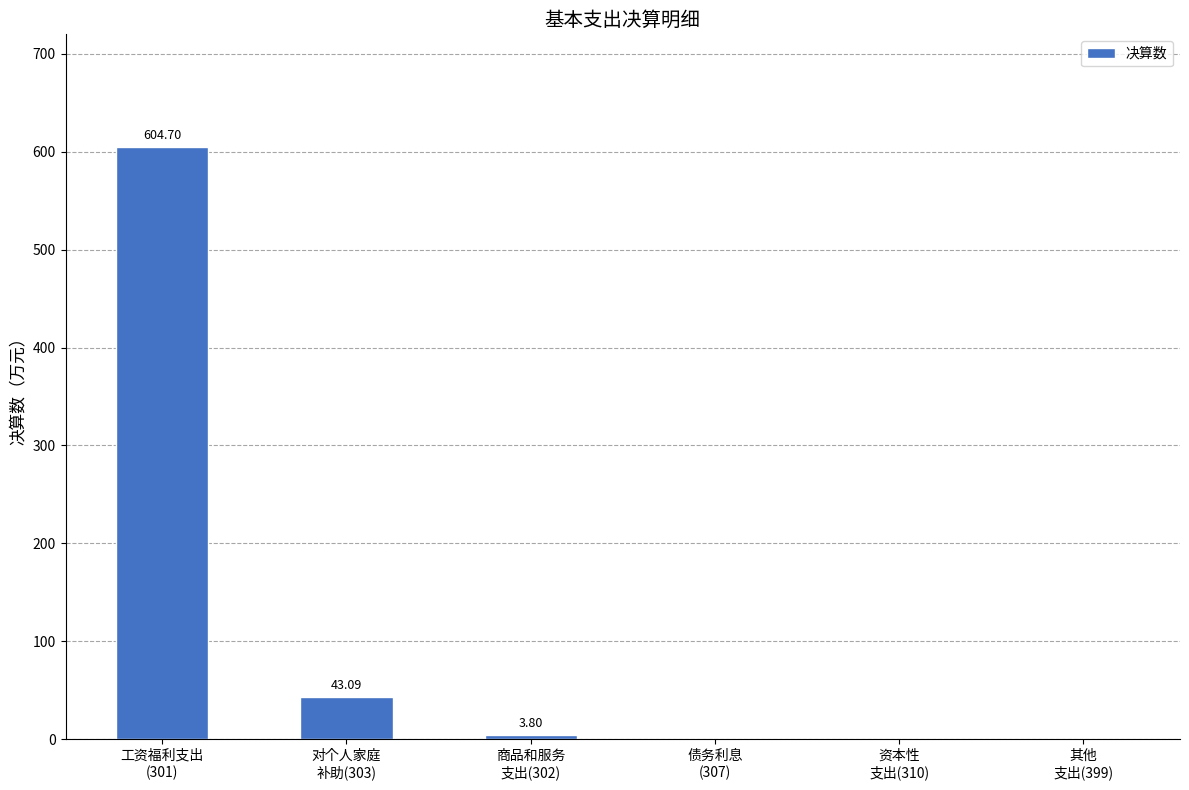

How many distinct data groups are displayed?

1